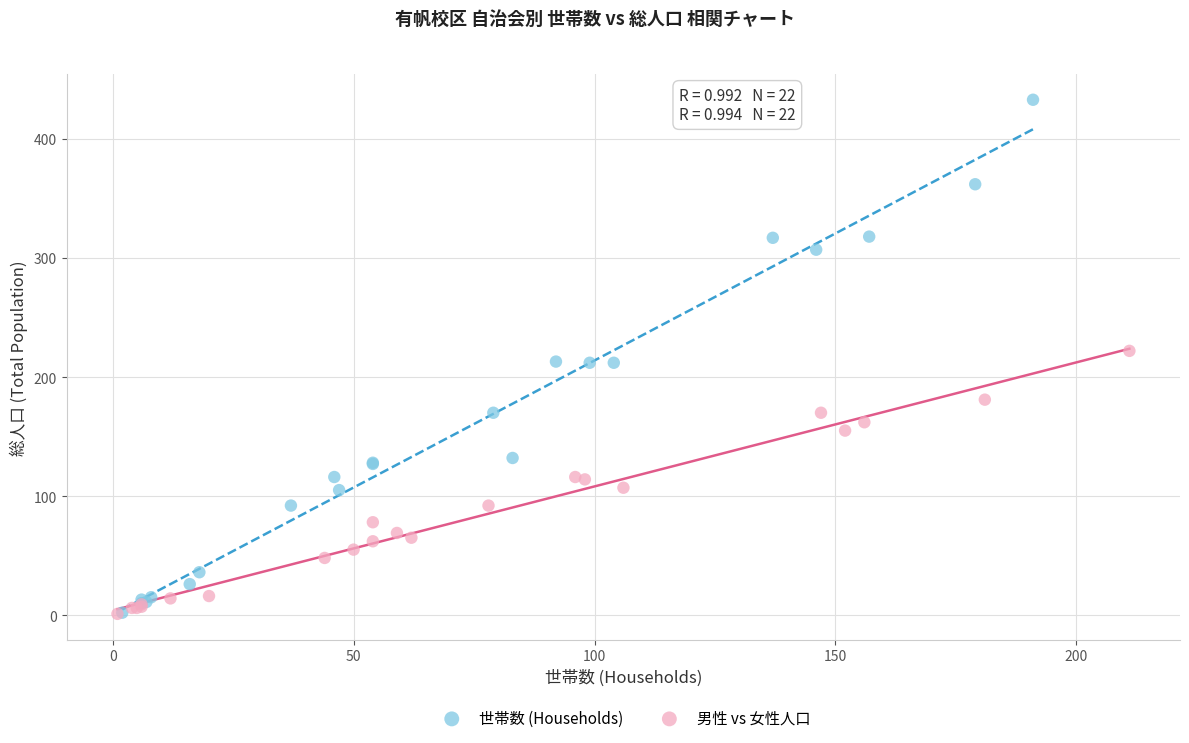

What are all the series names shown in the legend?

世帯数 (Households), 男性 vs 女性人口